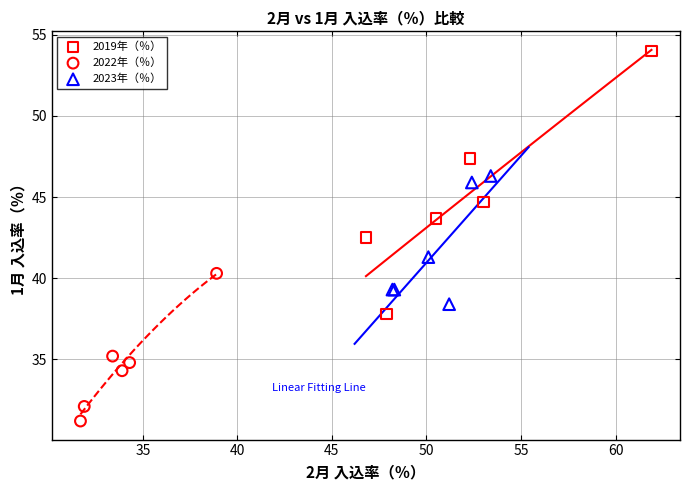

Which series has the widest spread of Y values?

2019年（％）